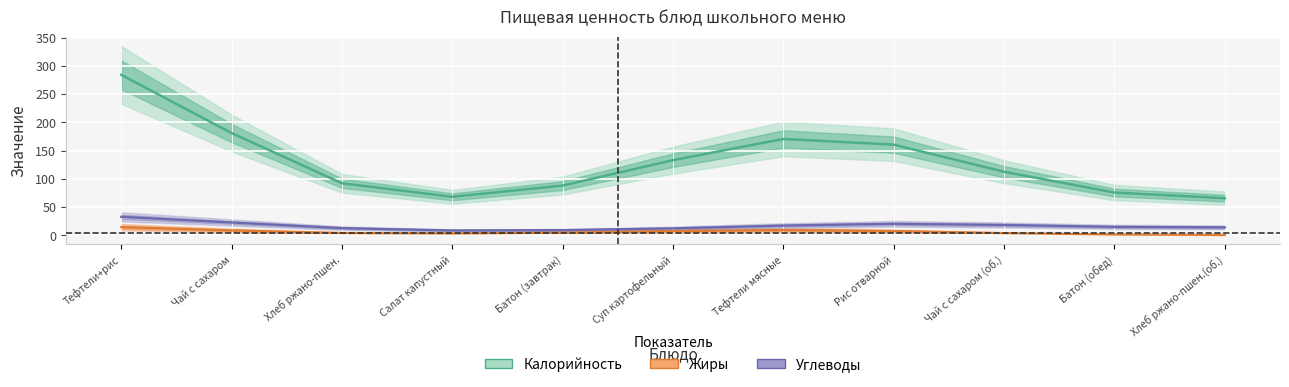

At which category does Углеводы reach its first local peak?

7